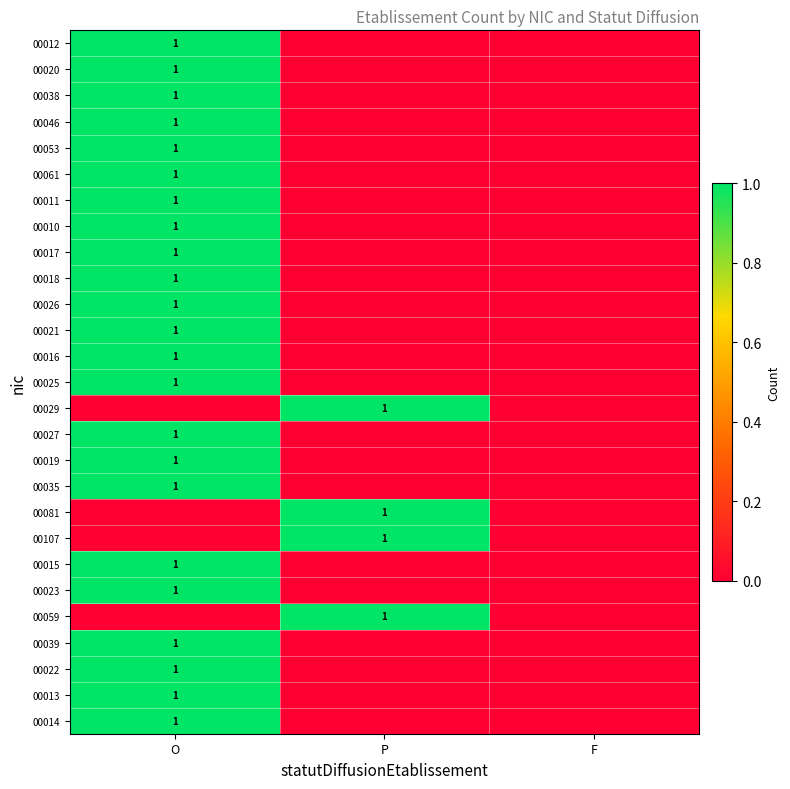

How many 00014 values are between 0 and 1?

3